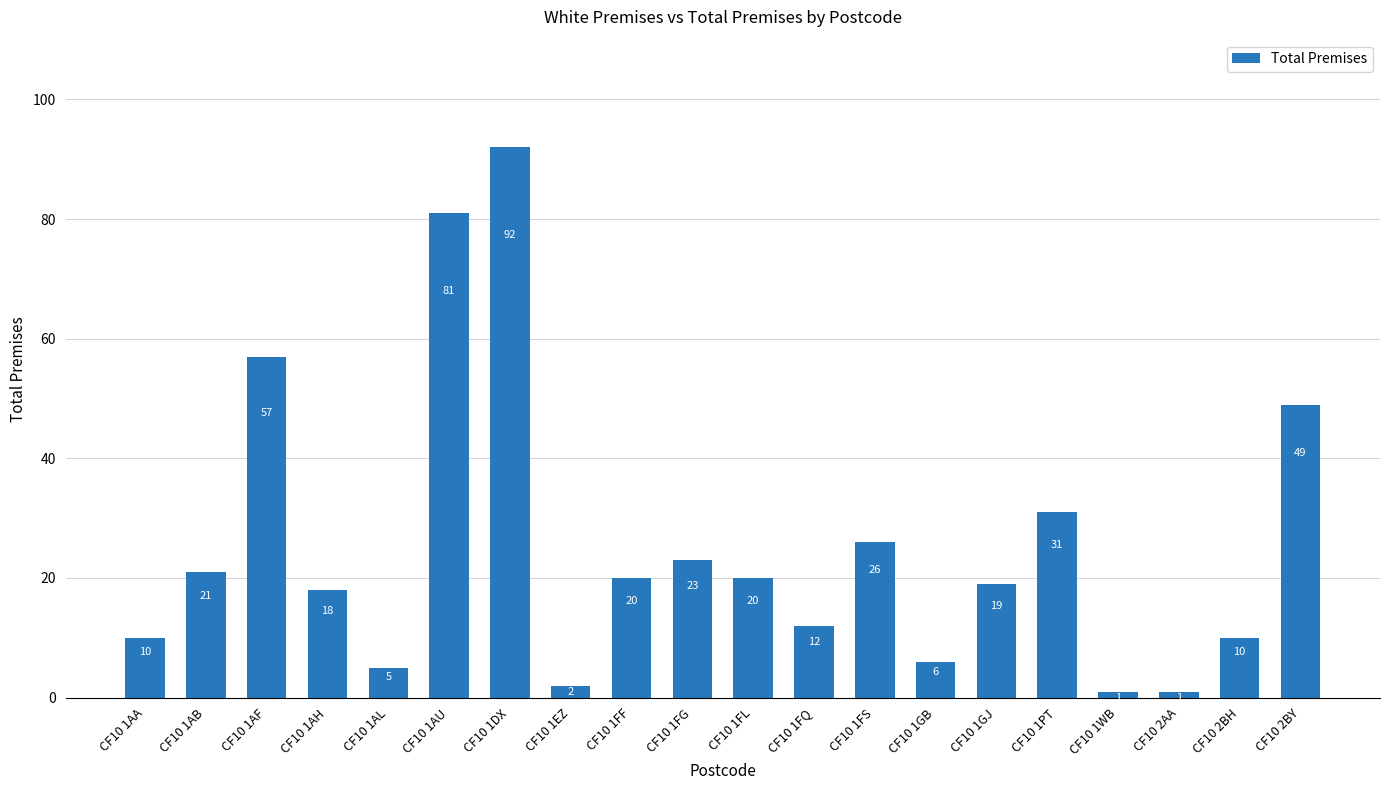

True or false: the data shows 9 at CF10 1AH.

False